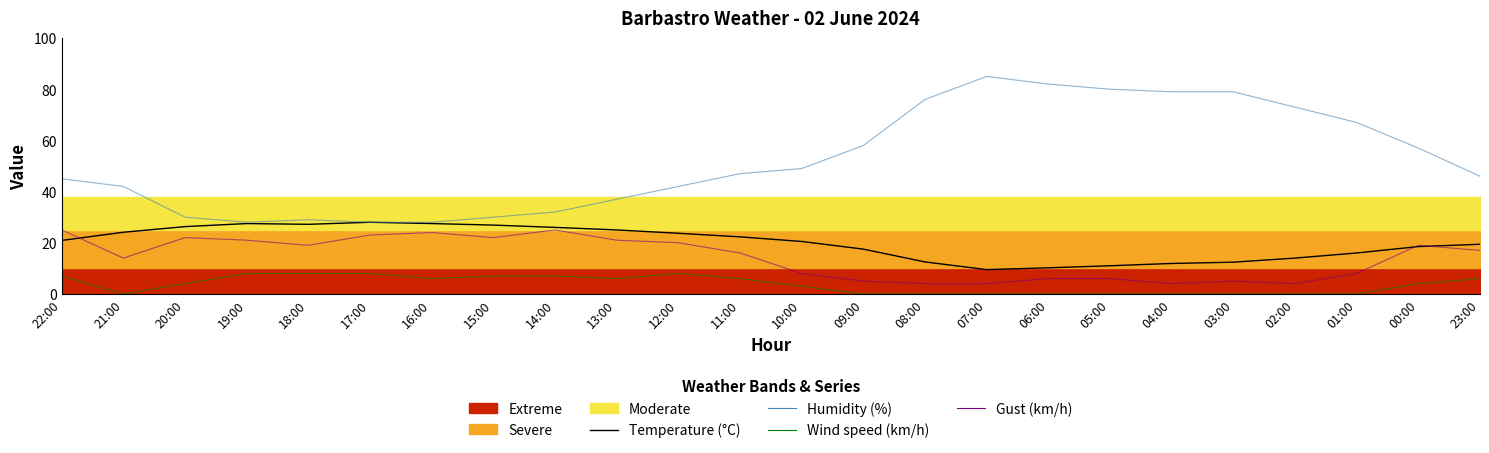

What is the difference between the maximum and minimum values in the Wind speed (km/h) series?

8.0